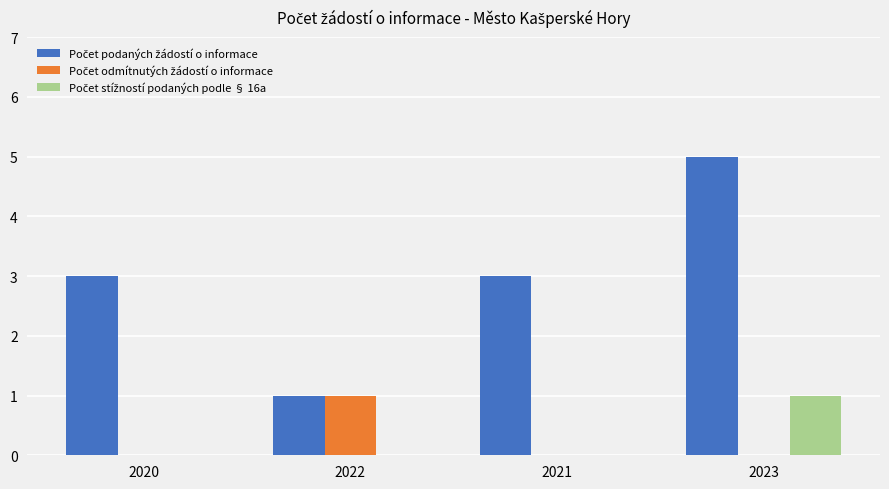

What is the total value across all series at 2023?

6